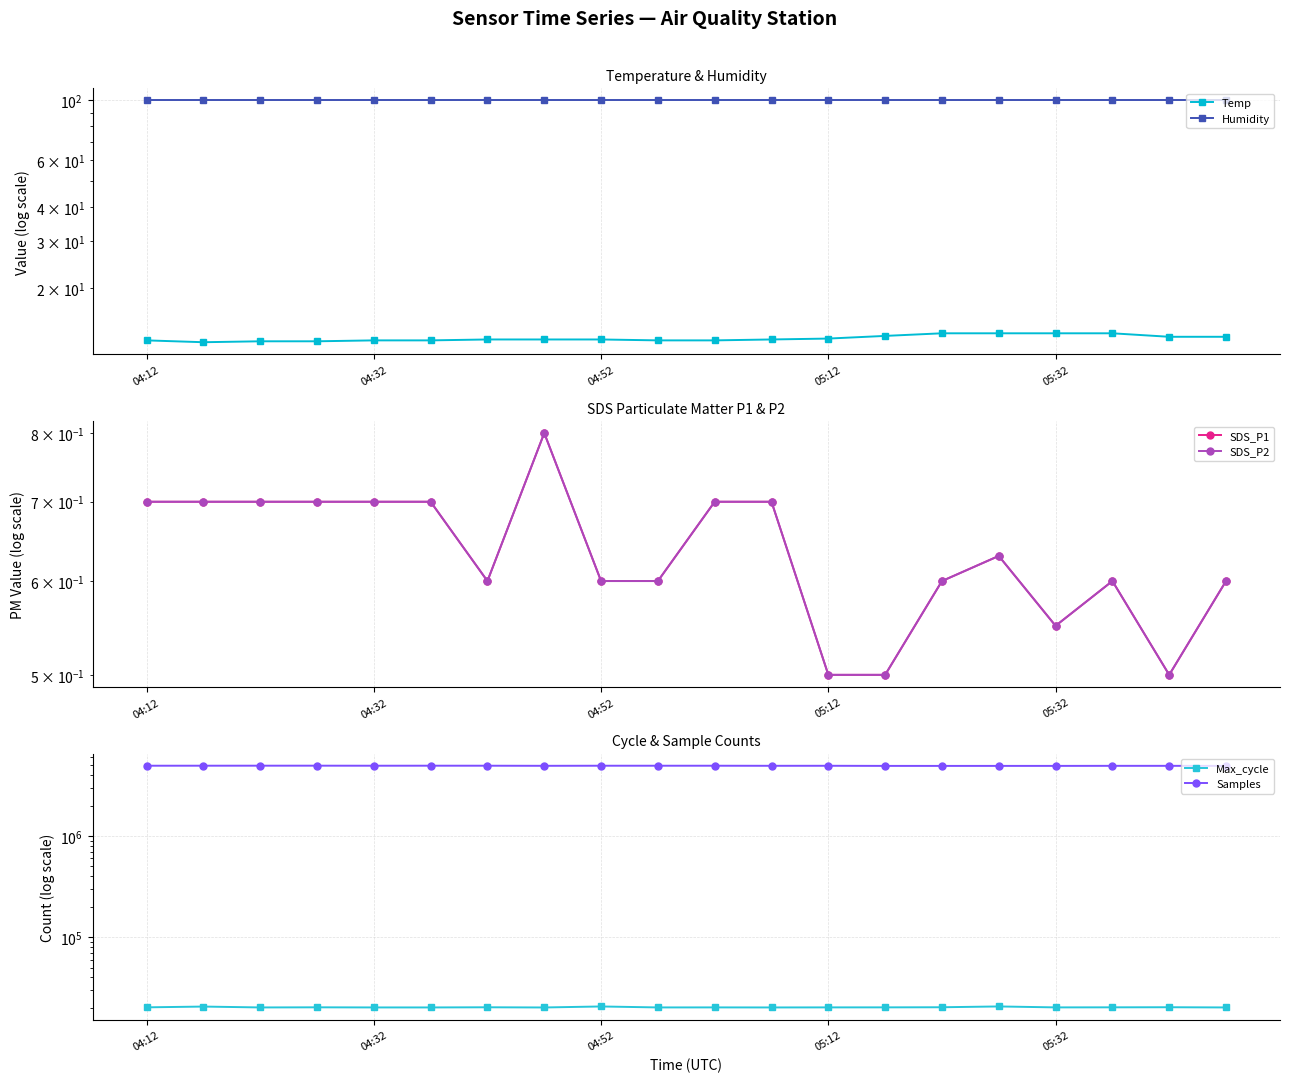

What position from the left is 05:12?

4